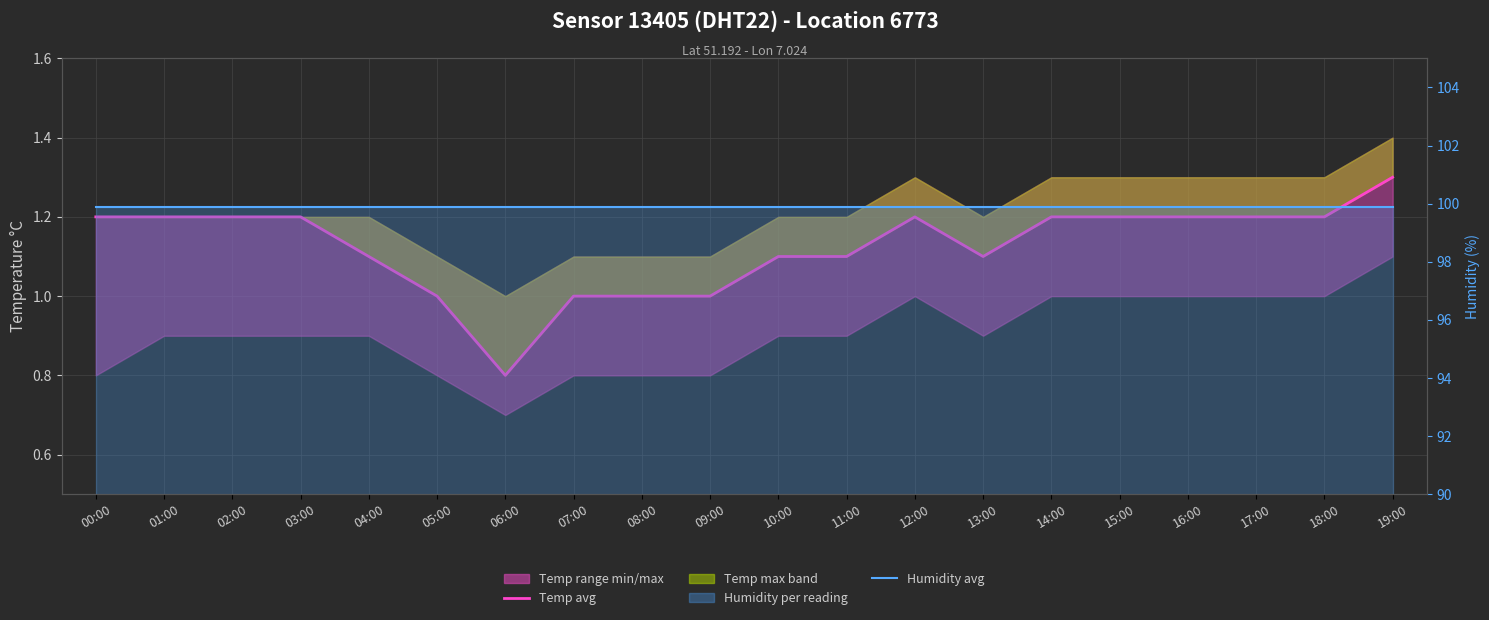

What is the average value of the Temp avg series?

1.1